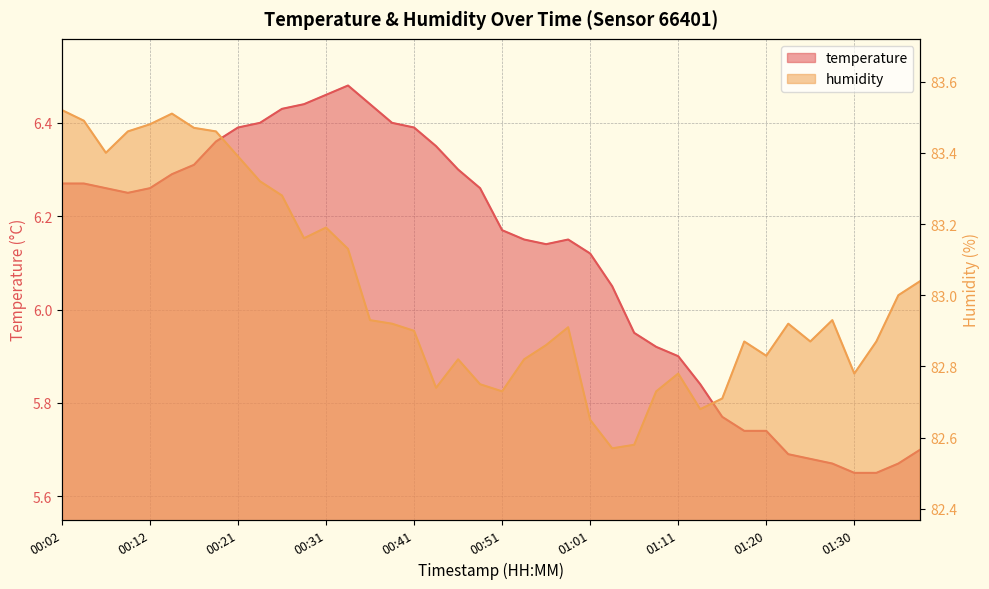

Which series changed the most between 01:11 and 01:33?

temperature